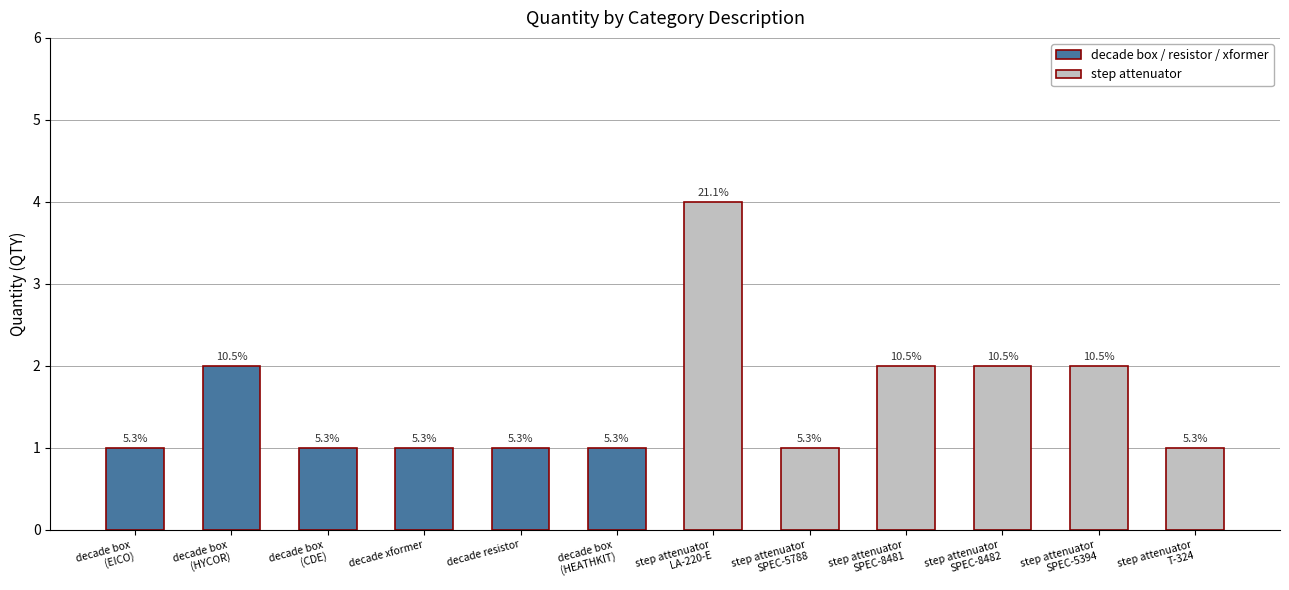

What value does the data have at step attenuator
T-324?

1